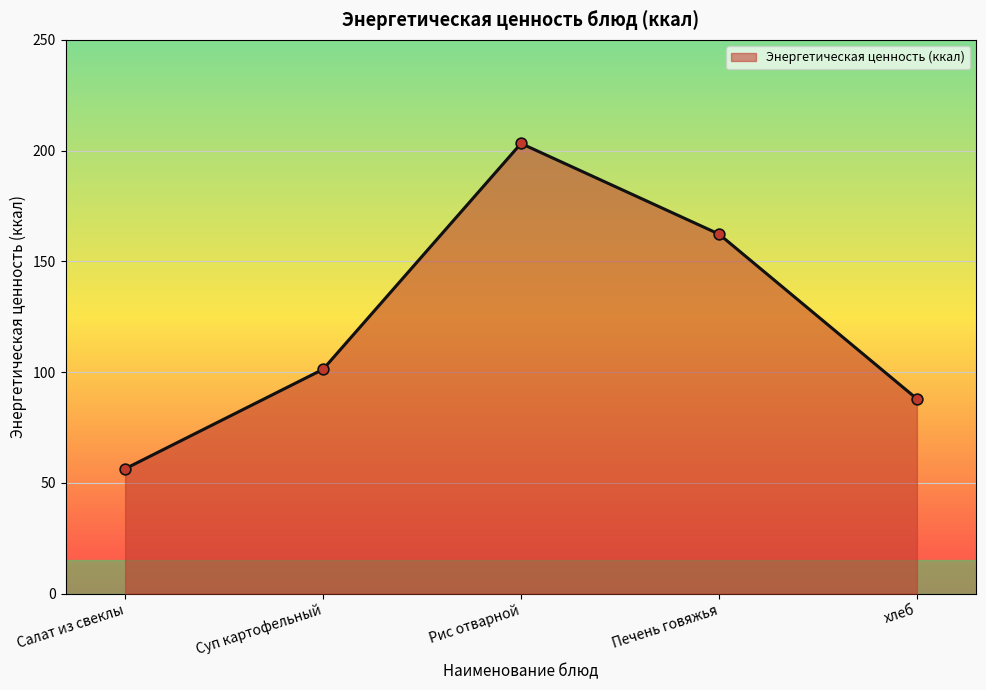

What is the ratio of the value at Рис отварной to the value at Печень говяжья?

1.3